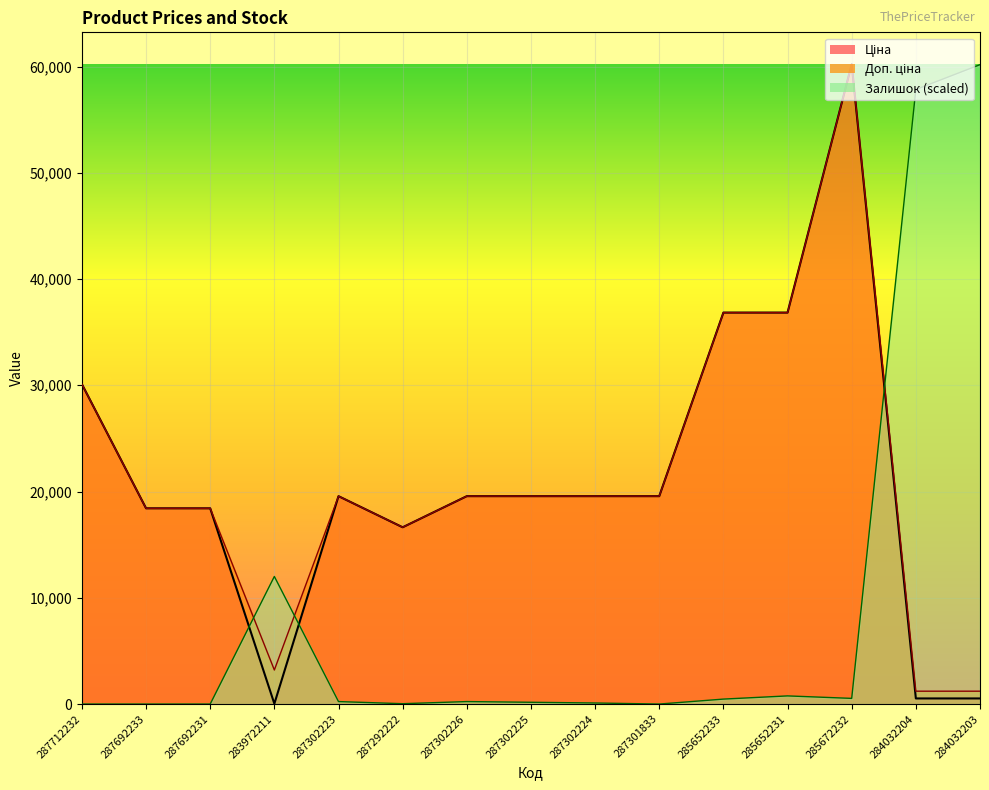

What is the total value across all series at 287292222?

33307.0